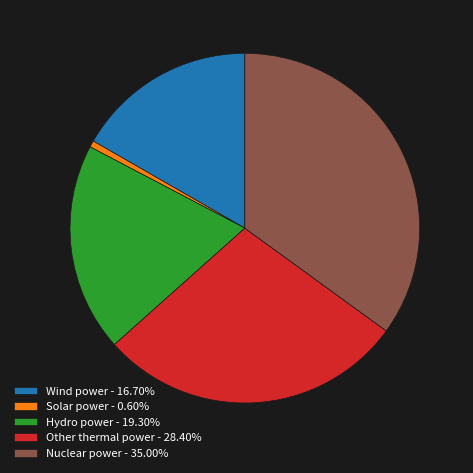

Is it true that Solar power is 1% of the pie?

True